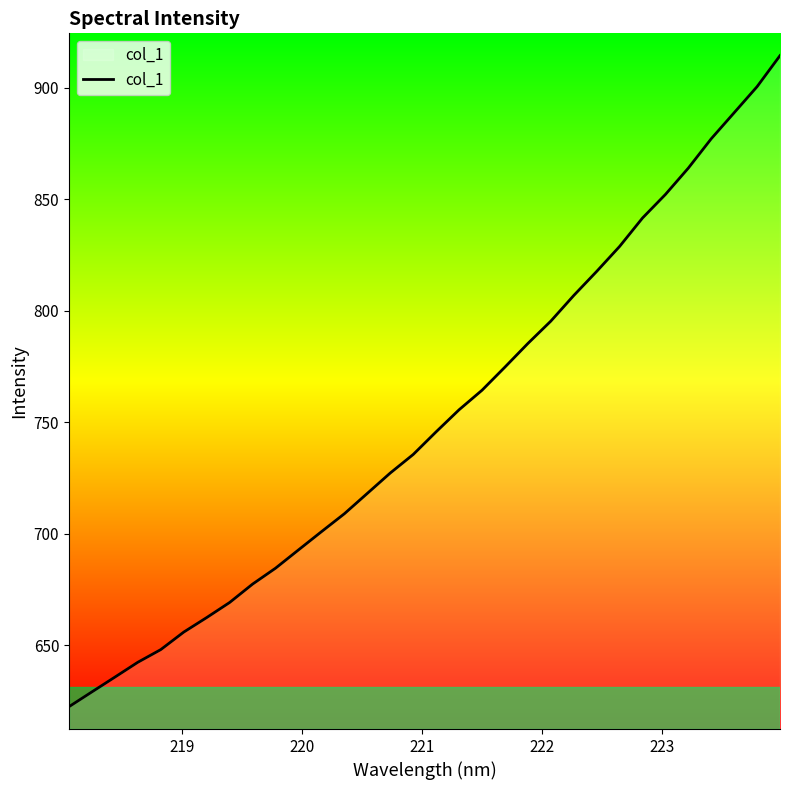

What is the difference between the maximum and minimum values?

292.1